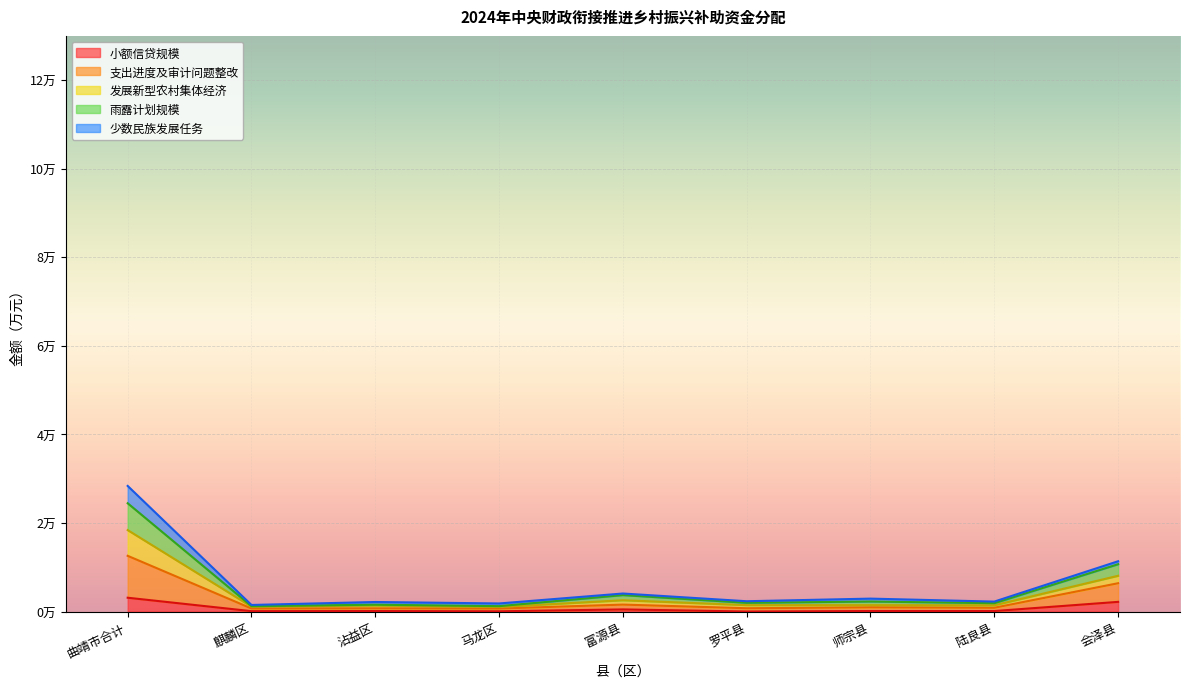

What is the greatest value displayed?

28363